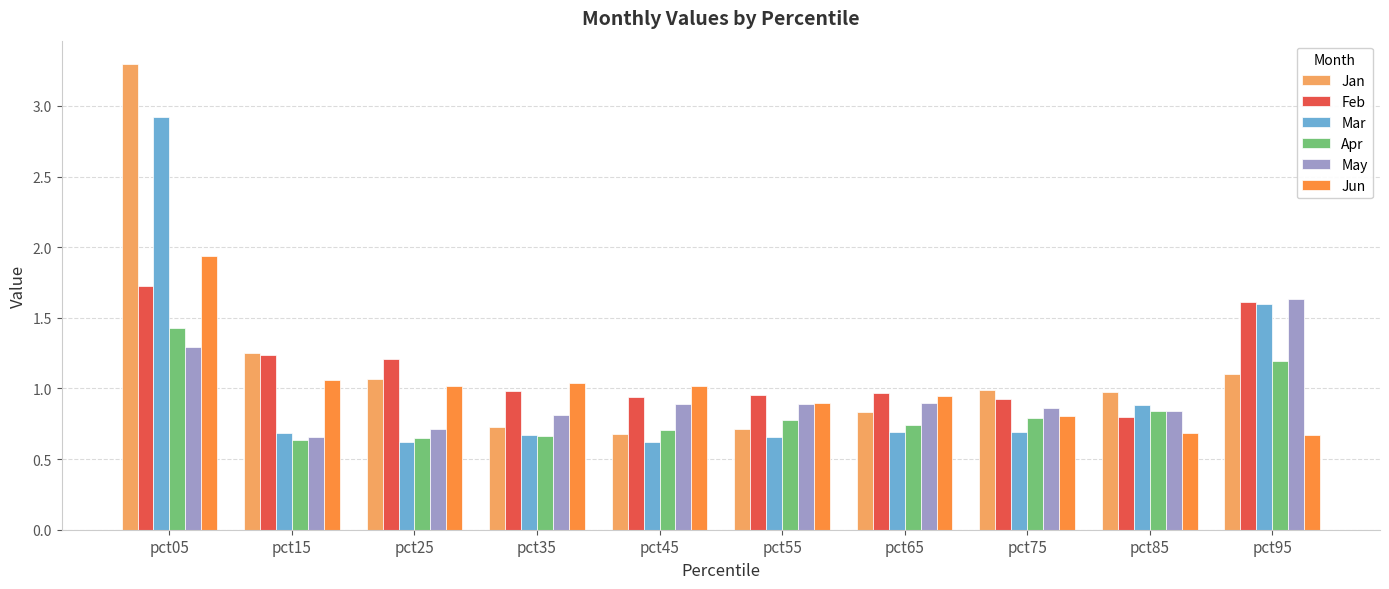

At pct05, list the series in order from smallest to largest.

May, Apr, Feb, Jun, Mar, Jan